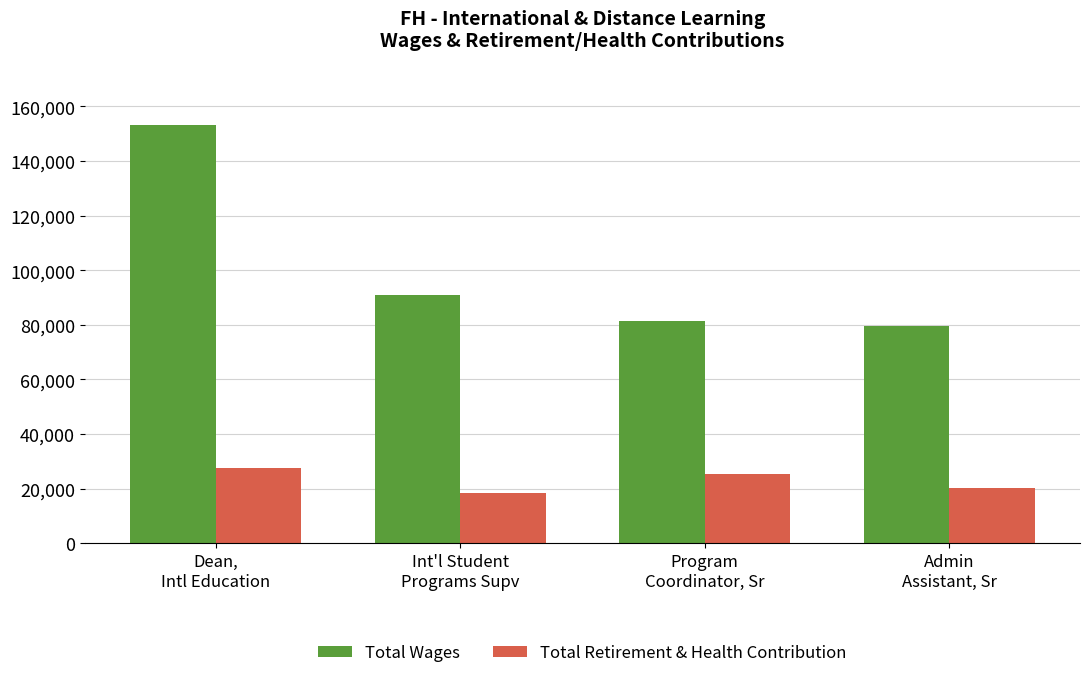

At Admin
Assistant, Sr, list the series in order from largest to smallest.

Total Wages, Total Retirement & Health Contribution